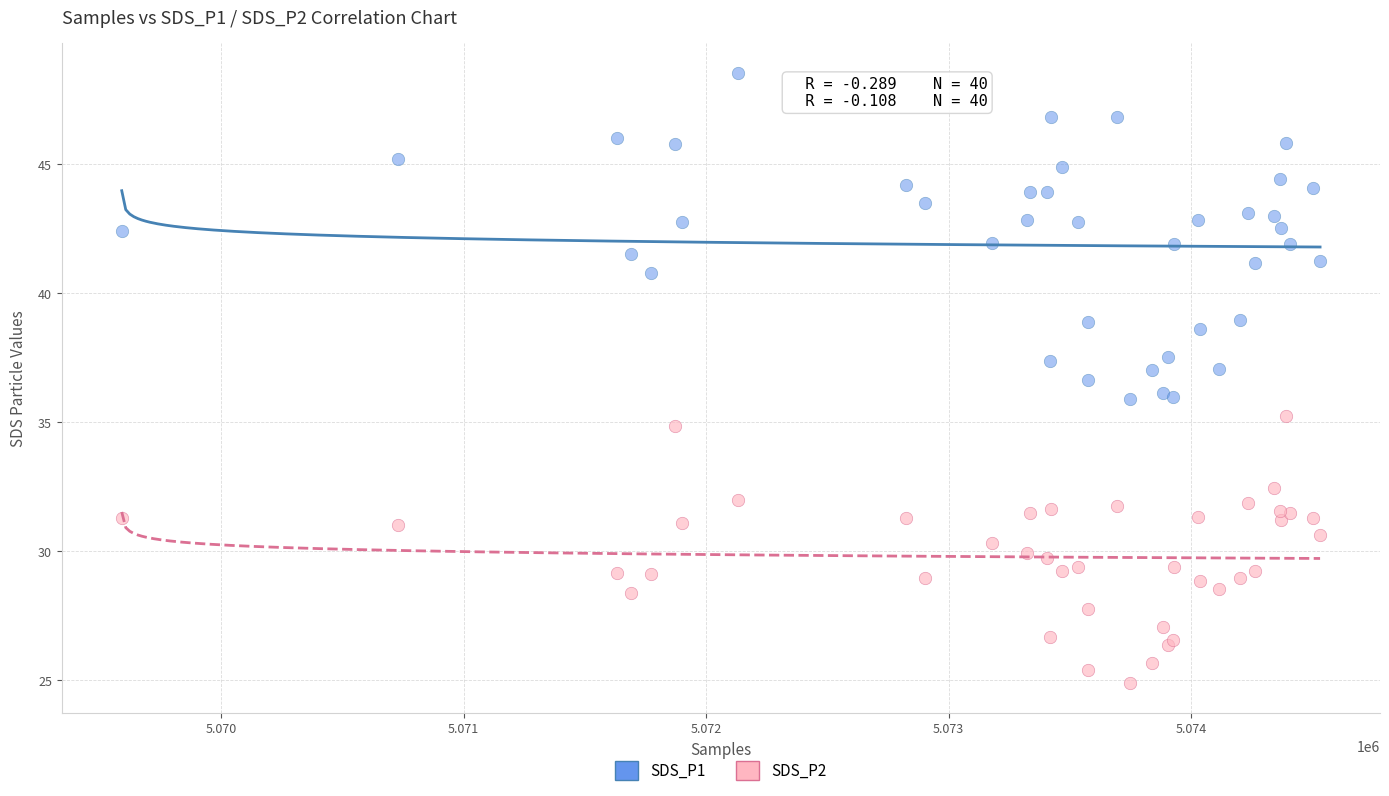

What is the X range (max minus min) for the scatter plot?

4940.0